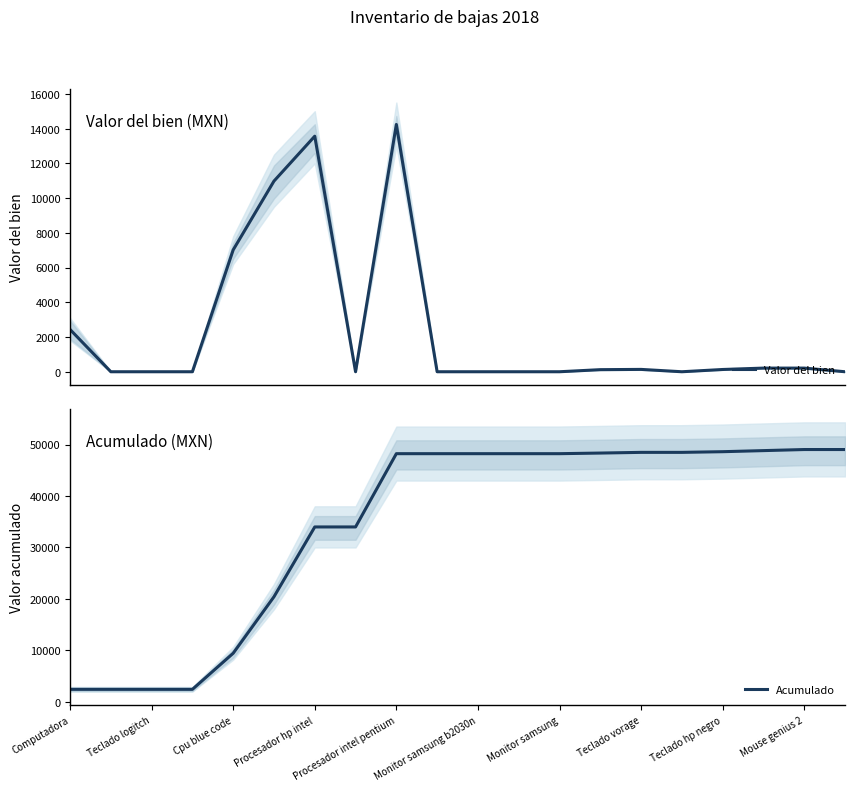

What is the average value of the Valor del bien series?

2451.6